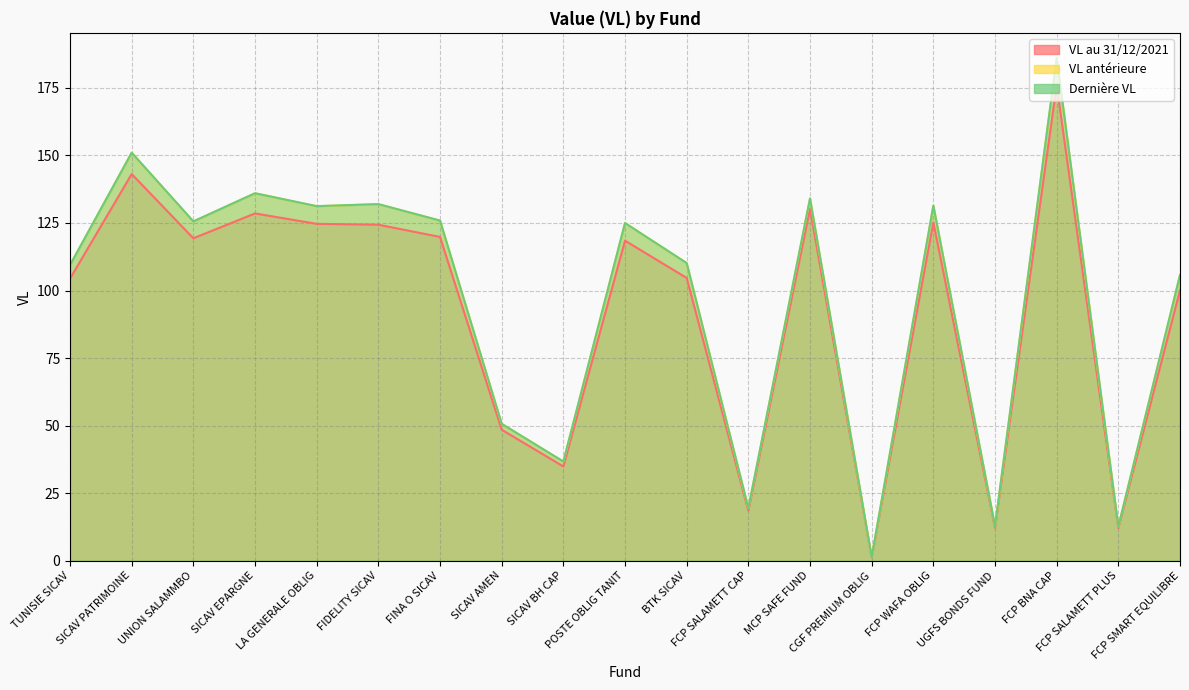

Reading left to right, what are all the values shown in this chart?

VL au 31/12/2021: TUNISIE SICAV=104.4	SICAV PATRIMOINE=143.1	UNION SALAMMBO=119.3	SICAV EPARGNE=128.5	LA GENERALE OBLIG=124.7	FIDELITY SICAV=124.4	FINA O SICAV=119.8	SICAV AMEN=48.5	SICAV BH CAP=34.9	POSTE OBLIG TANIT=118.4	BTK SICAV=104.7	FCP SALAMETT CAP=18.5	MCP SAFE FUND=130.2	CGF PREMIUM OBLIG=1.2	FCP WAFA OBLIG=125.2	UGFS BONDS FUND=12.2	FCP BNA CAP=176.0	FCP SALAMETT PLUS=12.1	FCP SMART EQUILIBRE=100.1
VL antérieure: TUNISIE SICAV=109.4	SICAV PATRIMOINE=151.0	UNION SALAMMBO=125.6	SICAV EPARGNE=136.0	LA GENERALE OBLIG=131.2	FIDELITY SICAV=132.0	FINA O SICAV=125.9	SICAV AMEN=50.6	SICAV BH CAP=36.7	POSTE OBLIG TANIT=125.0	BTK SICAV=110.1	FCP SALAMETT CAP=19.4	MCP SAFE FUND=134.1	CGF PREMIUM OBLIG=1.3	FCP WAFA OBLIG=131.4	UGFS BONDS FUND=12.7	FCP BNA CAP=186.0	FCP SALAMETT PLUS=12.6	FCP SMART EQUILIBRE=105.7
Dernière VL: TUNISIE SICAV=109.4	SICAV PATRIMOINE=151.0	UNION SALAMMBO=125.6	SICAV EPARGNE=136.0	LA GENERALE OBLIG=131.2	FIDELITY SICAV=132.0	FINA O SICAV=125.9	SICAV AMEN=50.7	SICAV BH CAP=36.7	POSTE OBLIG TANIT=125.0	BTK SICAV=110.2	FCP SALAMETT CAP=19.4	MCP SAFE FUND=134.1	CGF PREMIUM OBLIG=1.3	FCP WAFA OBLIG=131.4	UGFS BONDS FUND=12.7	FCP BNA CAP=186.1	FCP SALAMETT PLUS=12.6	FCP SMART EQUILIBRE=105.7